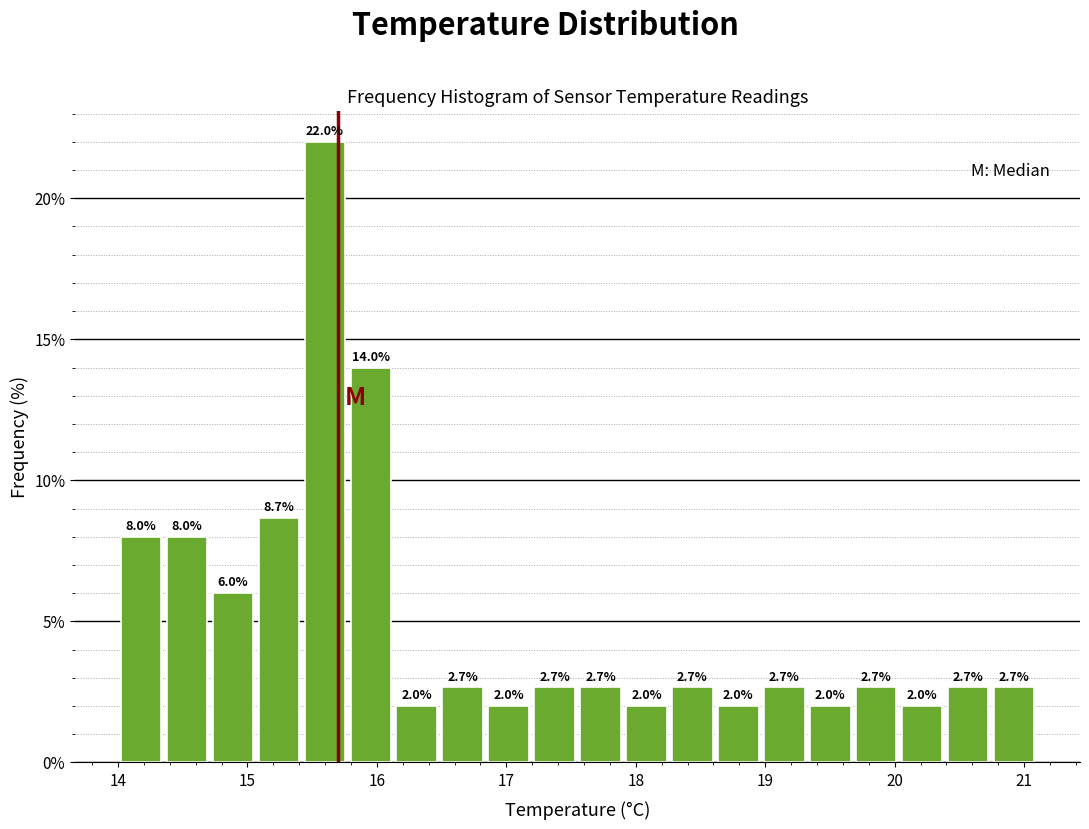

Read against the x-axis, roughly where is the centre of the tallest bar?

15.6